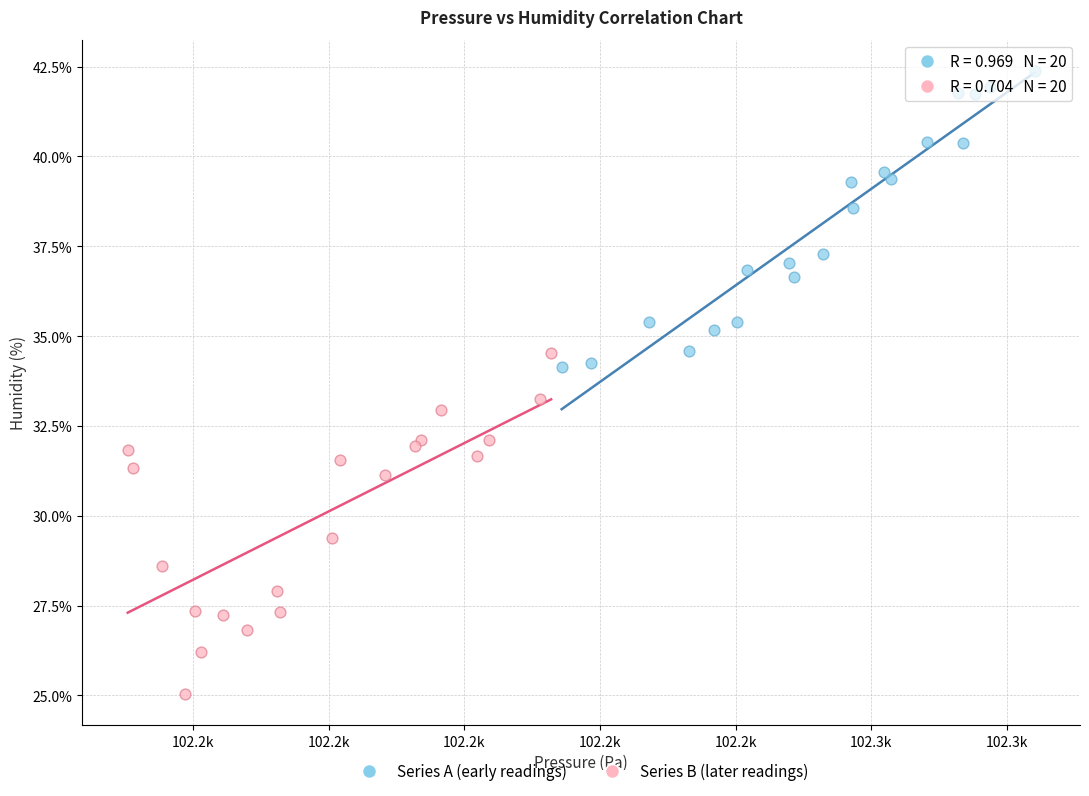

Which series has the largest Y range (max minus min)?

Series B (later readings)